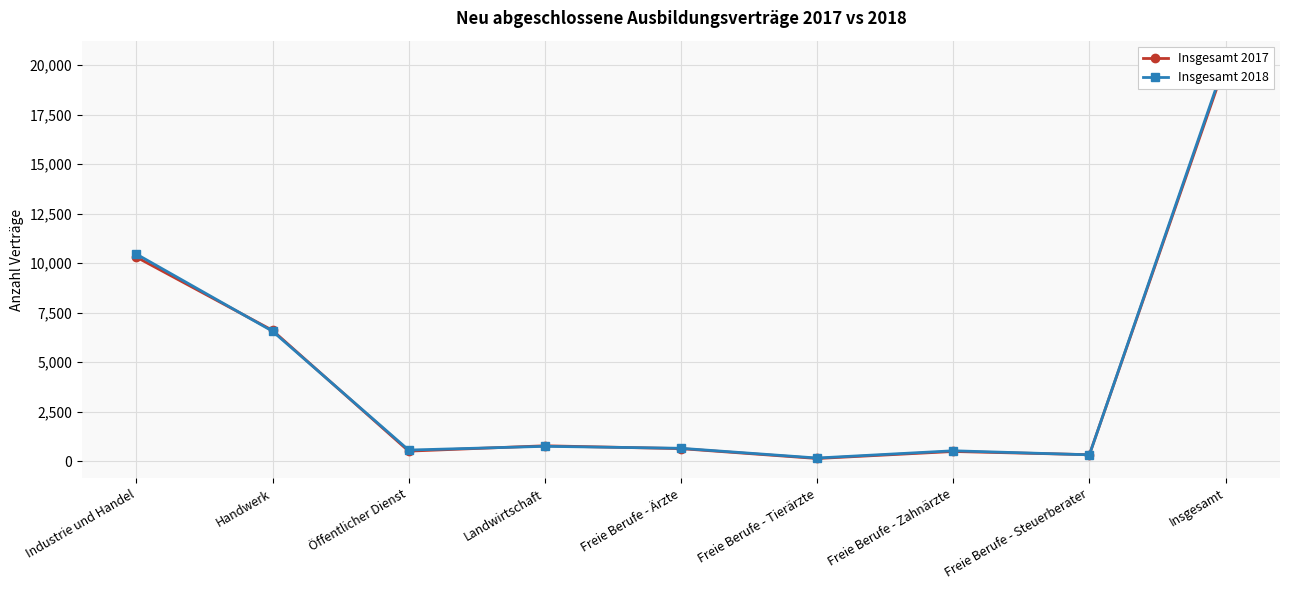

At how many categories does at least one series exceed 13229?

1